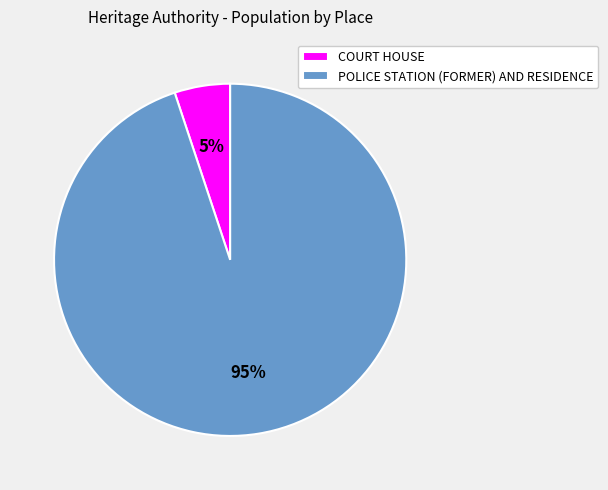

Is the sum of COURT HOUSE and POLICE STATION (FORMER) AND RESIDENCE greater than half?

Yes